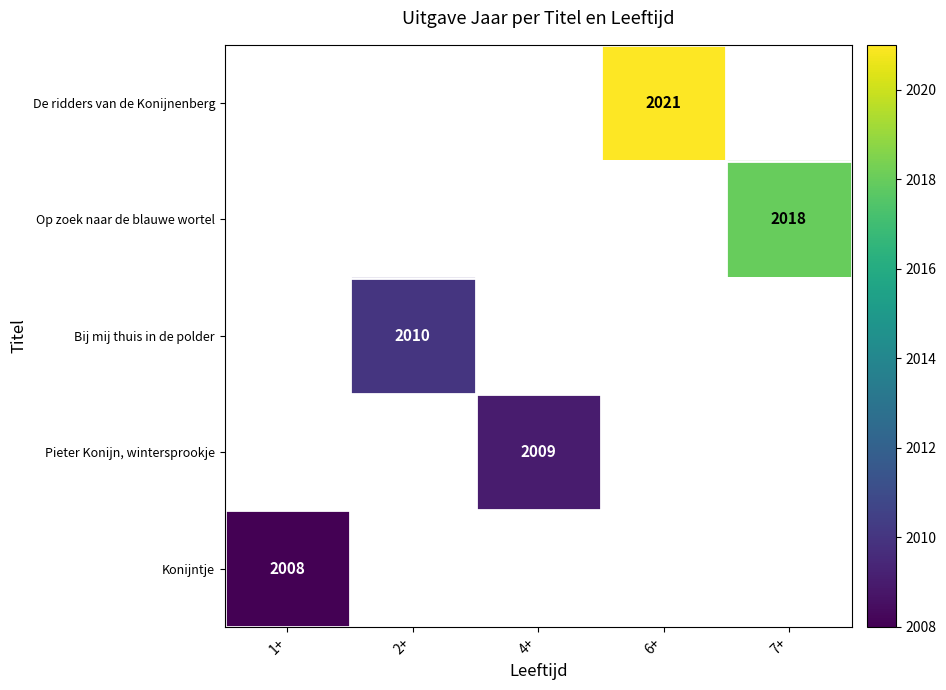

The Konijntje series shows 2008 at 1+. True or false?

True